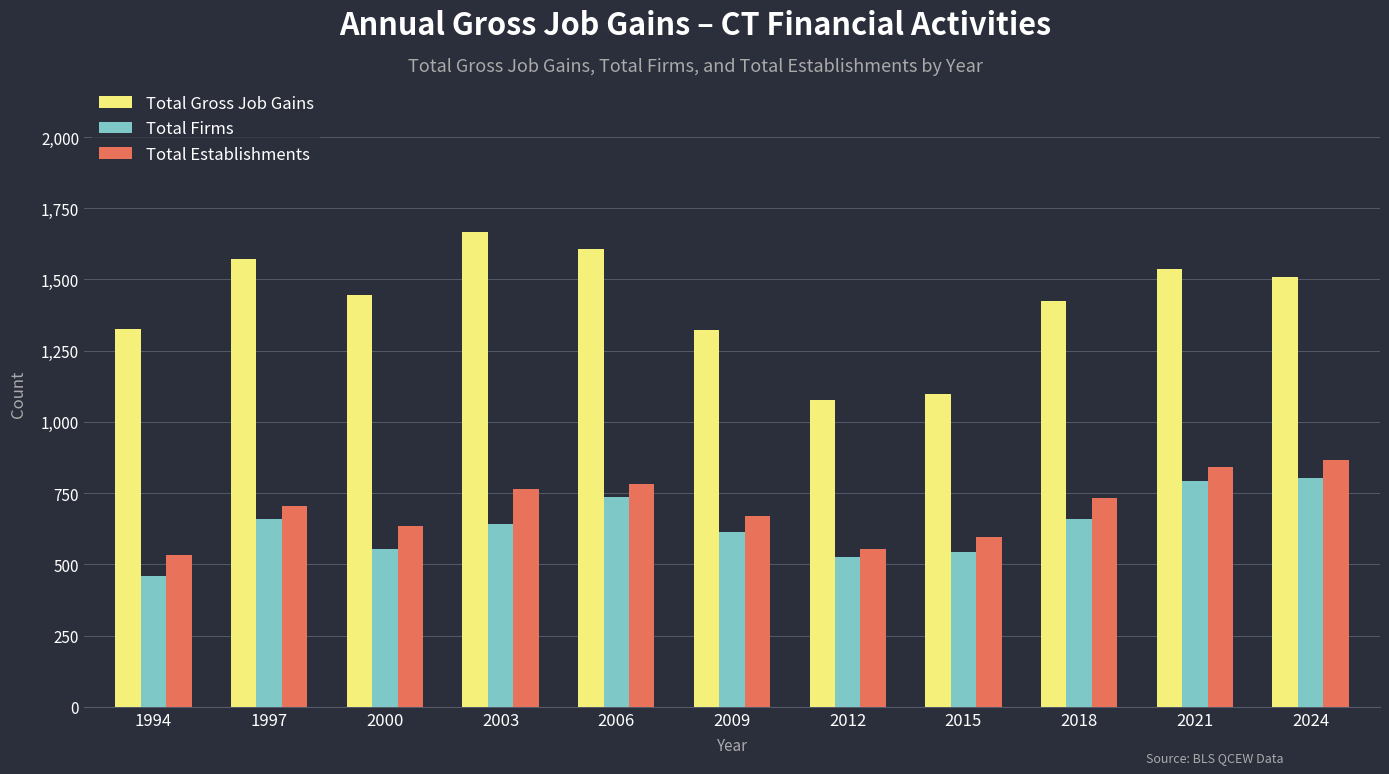

How many bars are there in total?

33